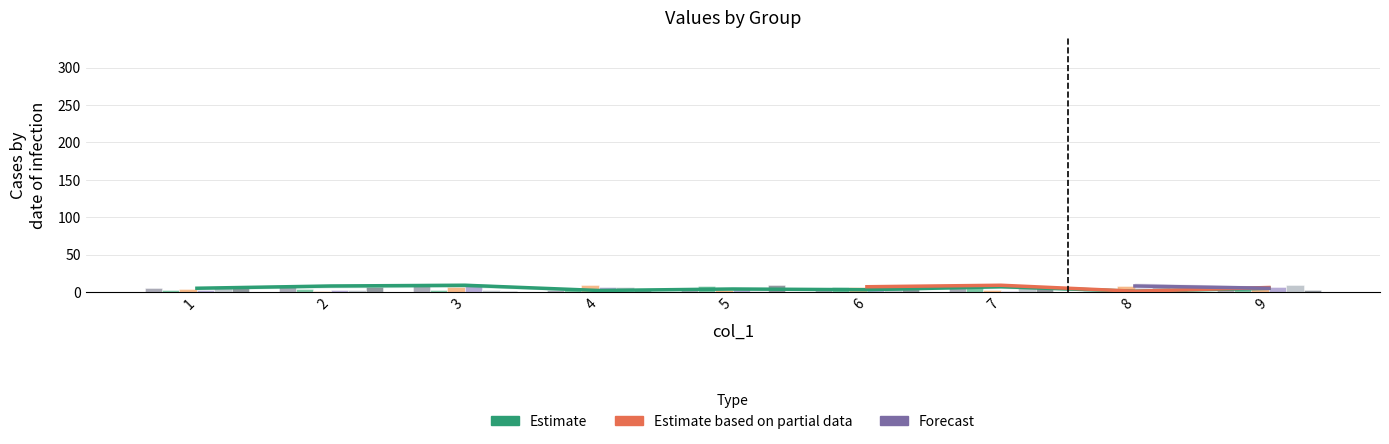

At how many categories does at least one series exceed 1?

9